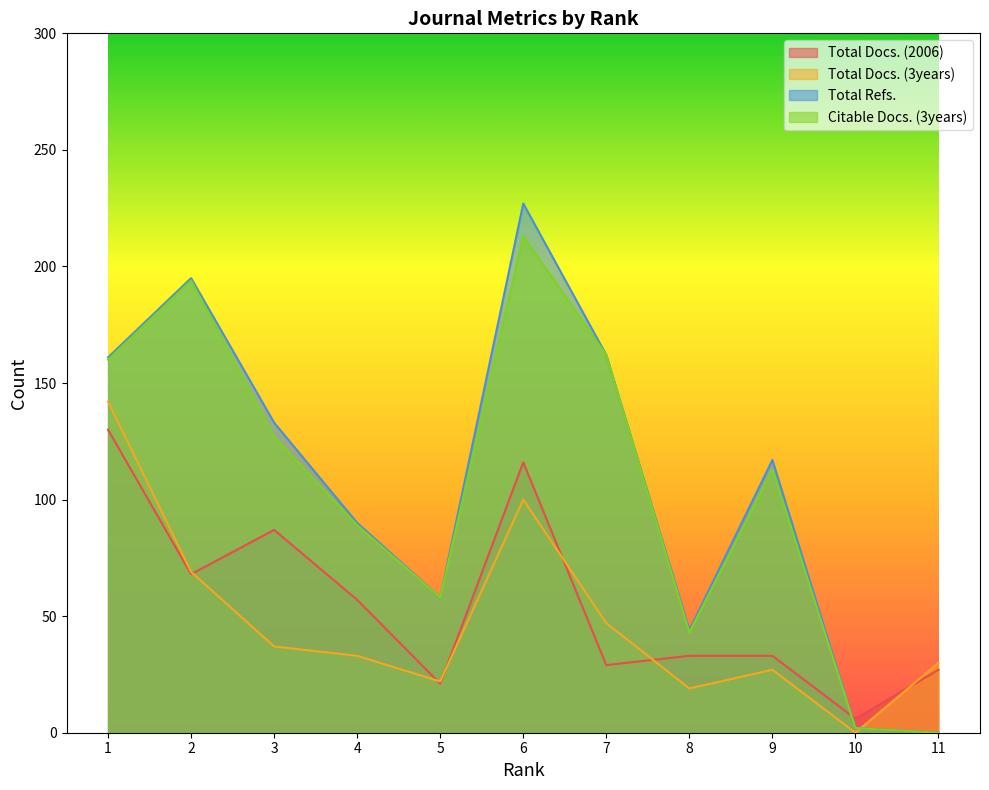

The Citable Docs. (3years) series shows -65 at 11. True or false?

False